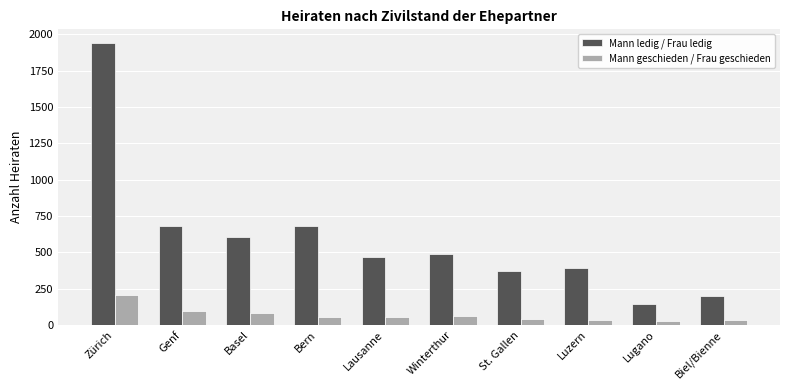

Count the number of categories in the chart.

10